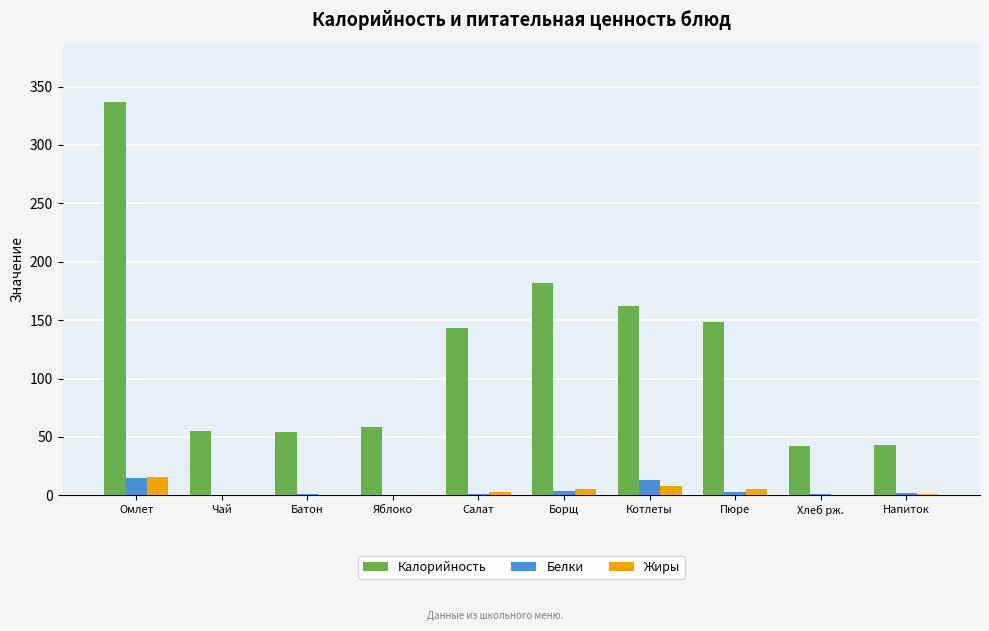

What is the sum of all Калорийность values?

1224.9